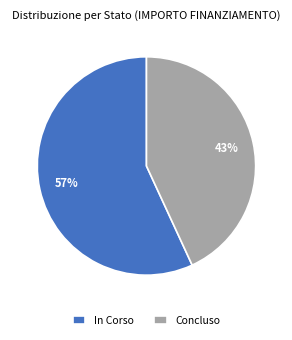

Count the number of slices in the pie.

2